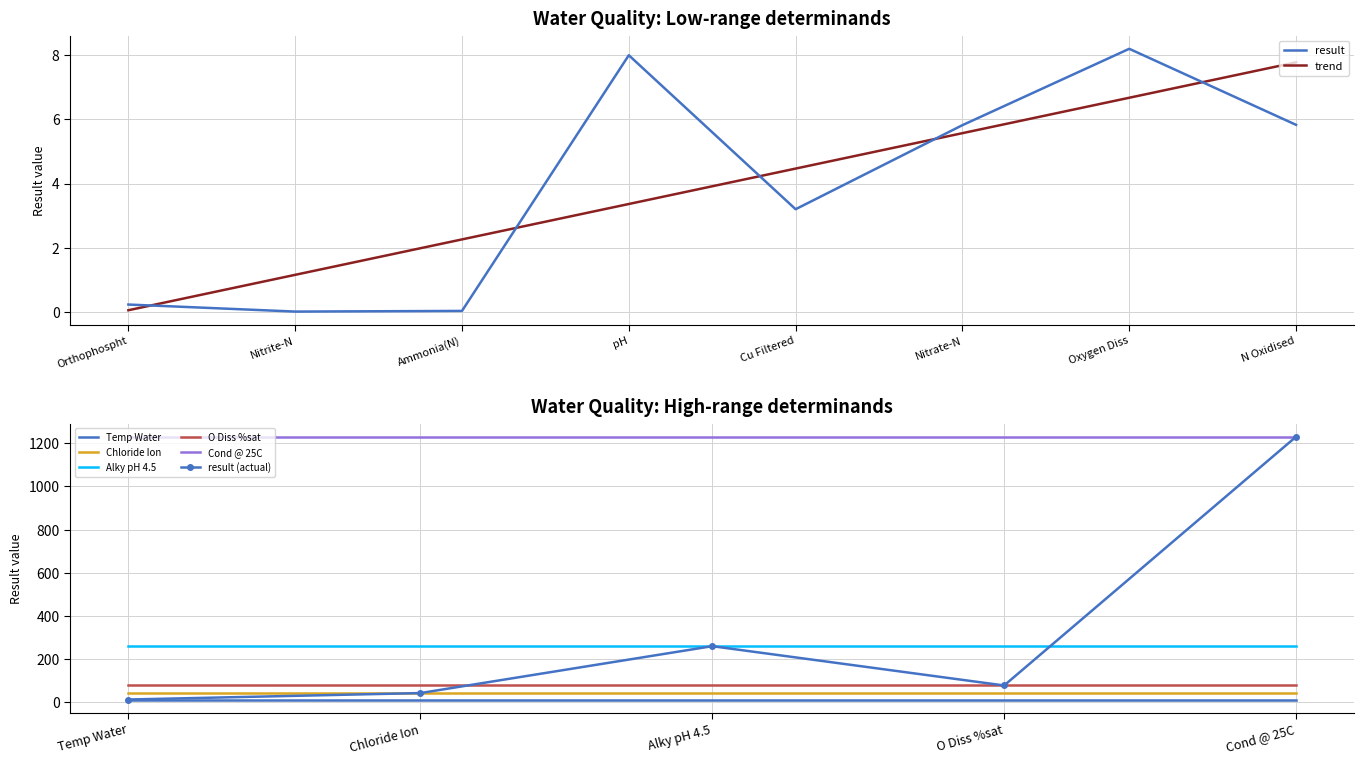

How many interior local valleys does the result (mg/l scale) series have?

2